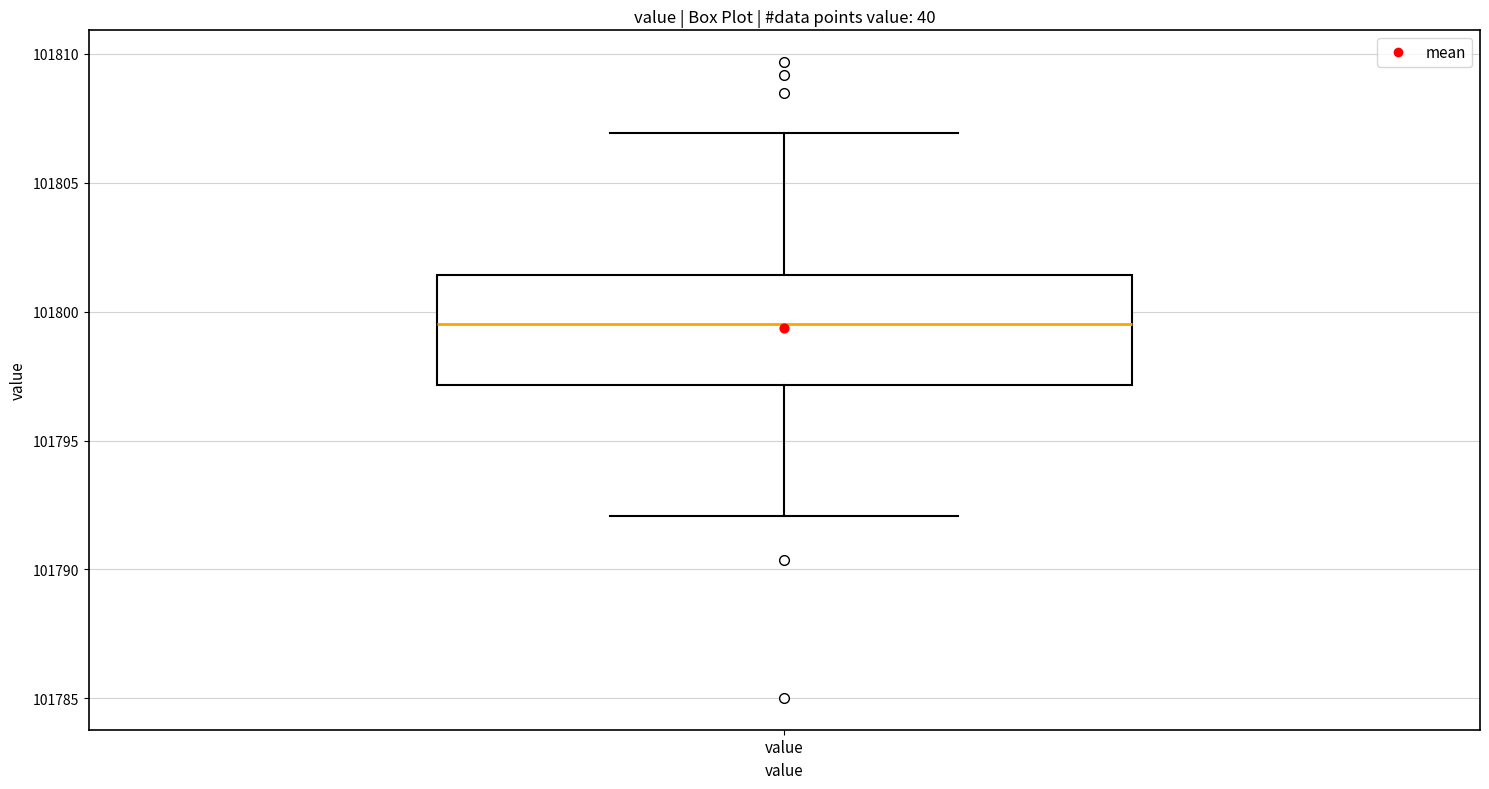

Where is the lower edge of the box for value on the y-axis? The values are not printed on the chart, so give them approximately, as read against the axis.

101797.0